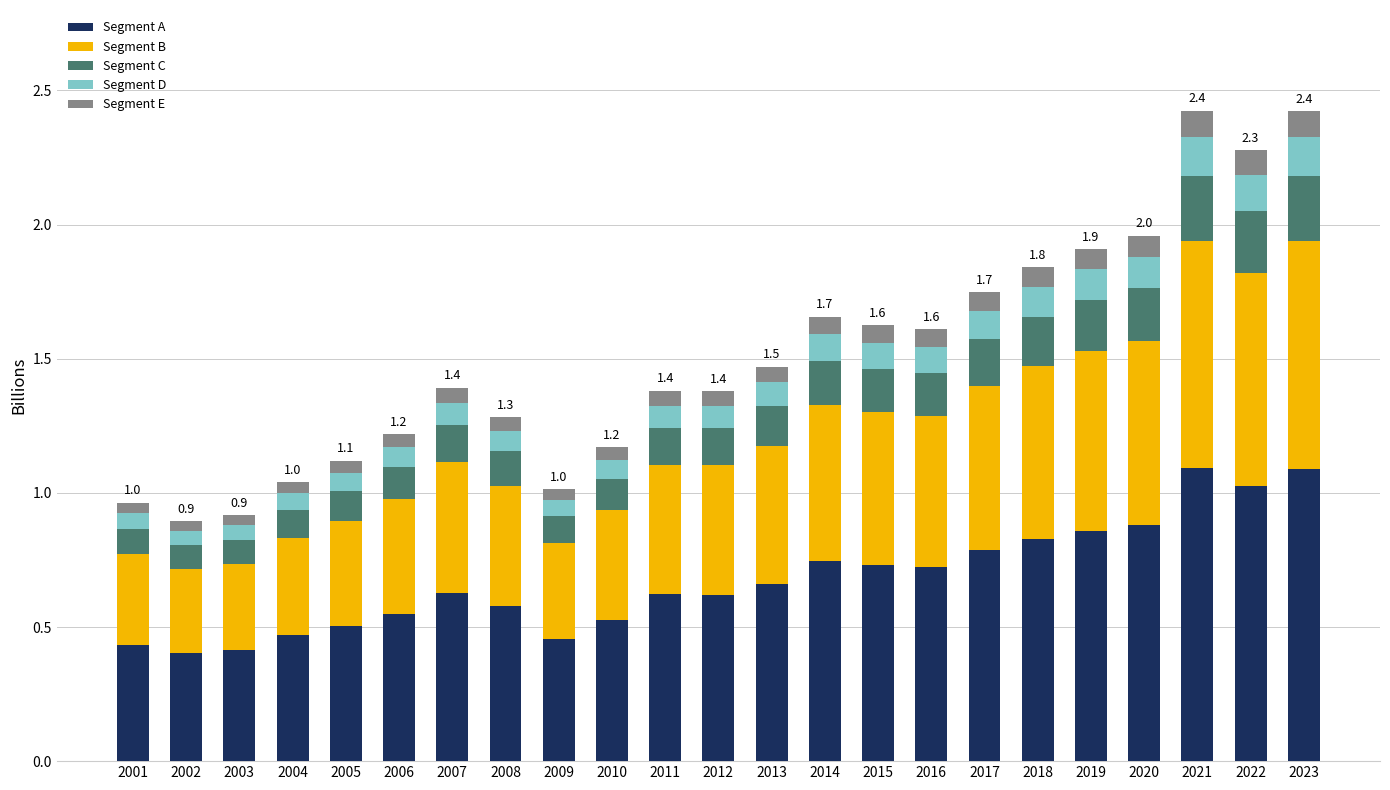

Read the Segment A value at 2022.

1.0